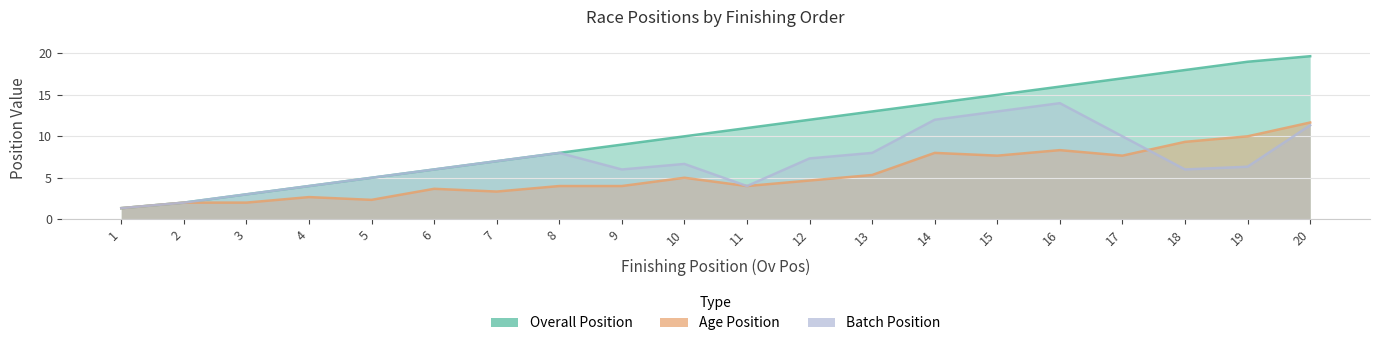

What is the sum of all Batch Position values?

141